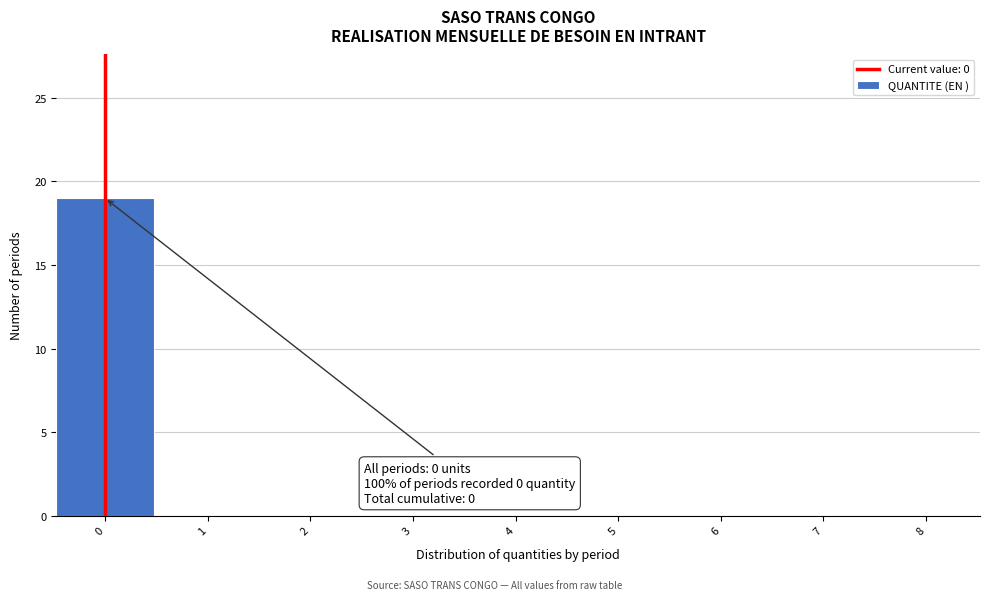

Reading left to right, list all the values displayed in this chart.

0=19	1=0	2=0	3=0	4=0	5=0	6=0	7=0	8=0